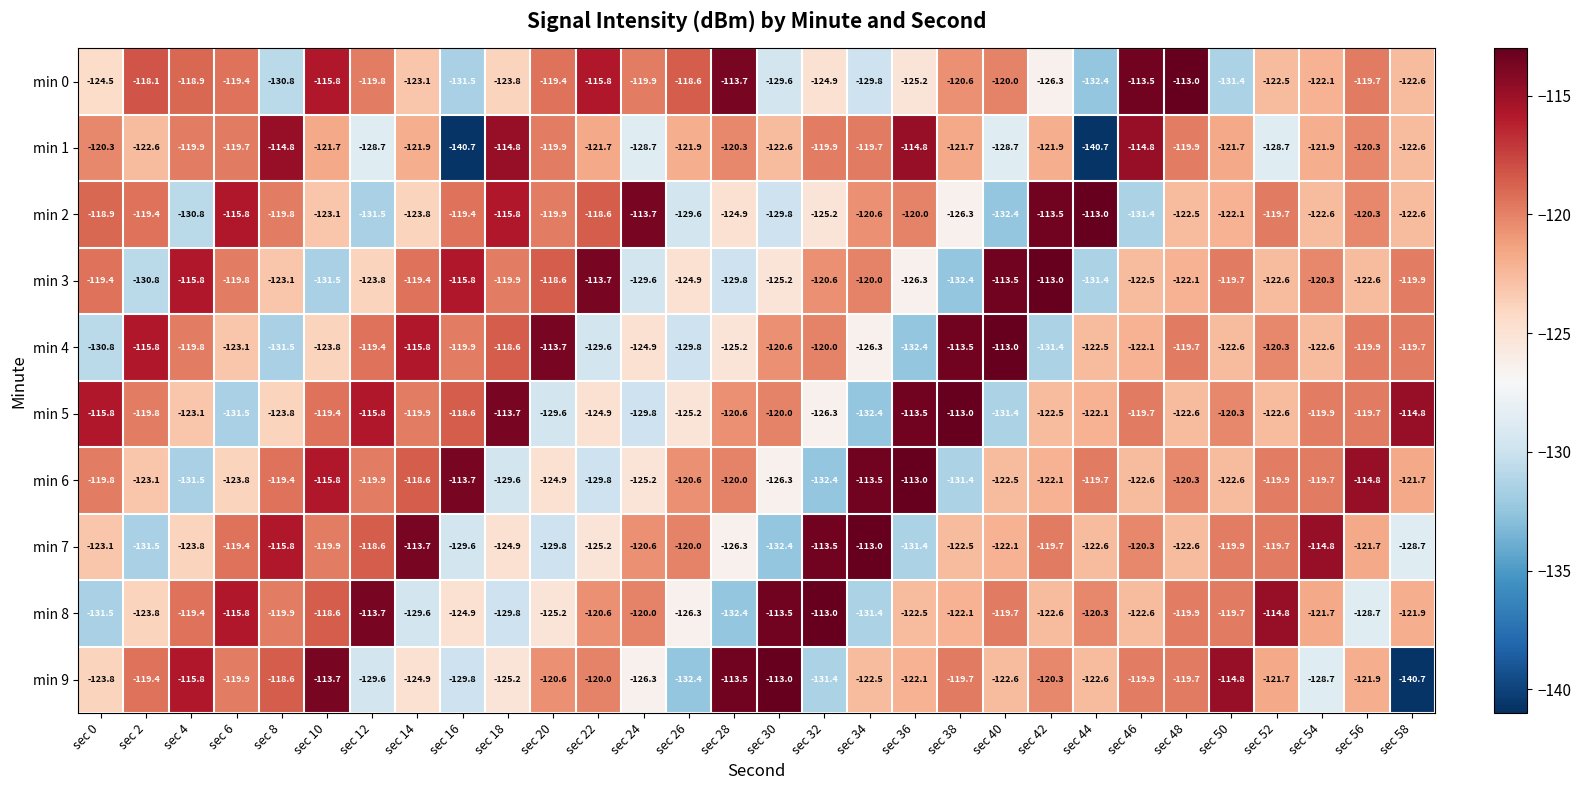

Count the number of data series in this chart.

10